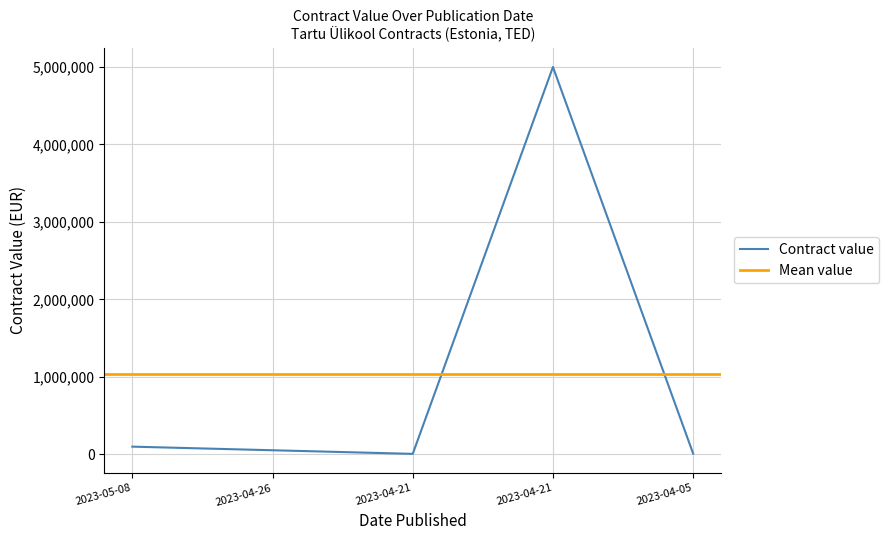

What is the change in value from 2023-04-21 to 2023-04-21?

+4992638